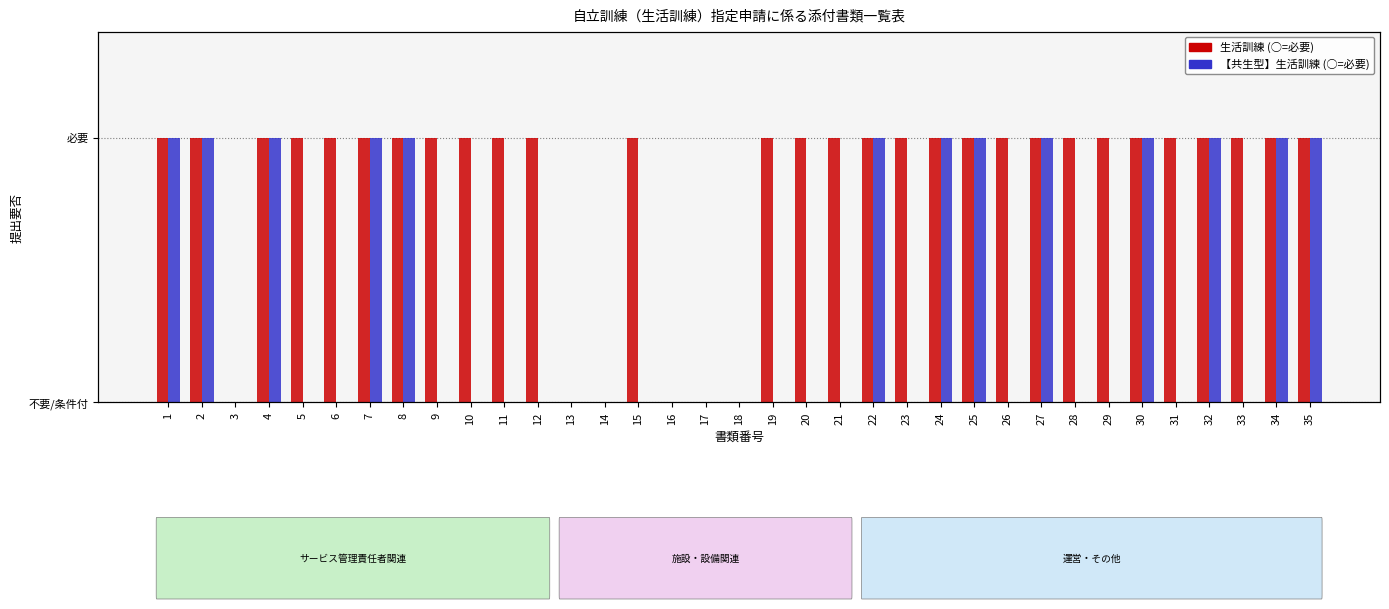

Reading left to right, list all the values displayed in this chart.

生活訓練: 1	1	0	1	1	1	1	1	1	1	1	1	0	0	1	0	0	0	1	1	1	1	1	1	1	1	1	1	1	1	1	1	1	1	1
【共生型】生活訓練: 1	1	0	1	0	0	1	1	0	0	0	0	0	0	0	0	0	0	0	0	0	1	0	1	1	0	1	0	0	1	0	1	0	1	1